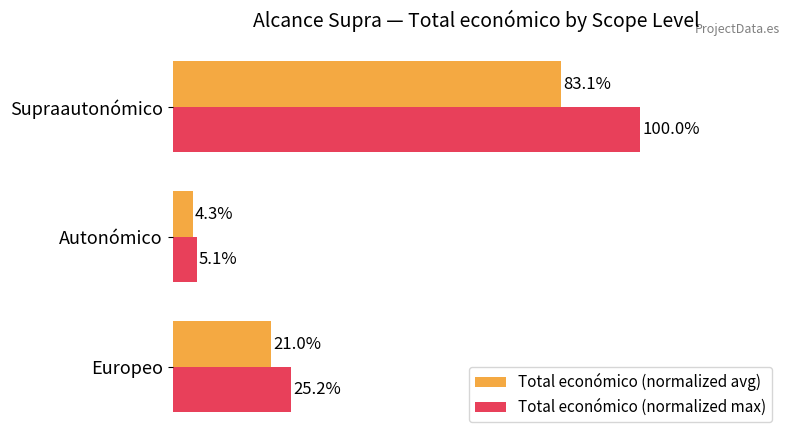

Between Europeo and Autonómico, which series saw the biggest shift?

Total económico (normalized max)